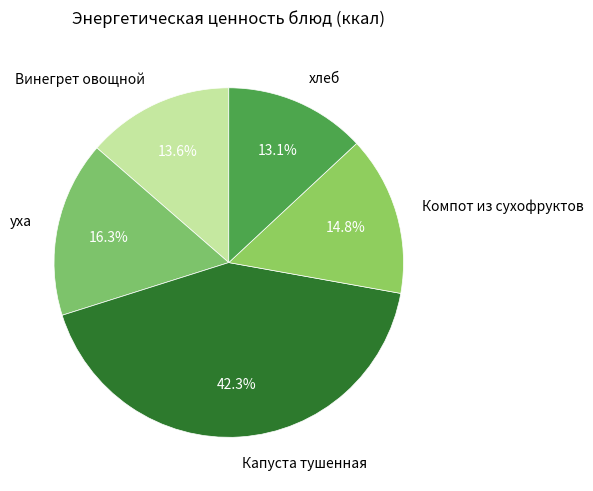

The Капуста тушенная slice represents 42% of the pie. True or false?

True